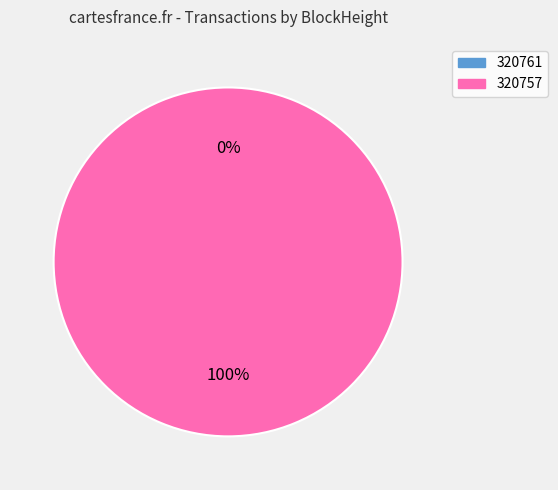

How many slices are in this pie chart?

2